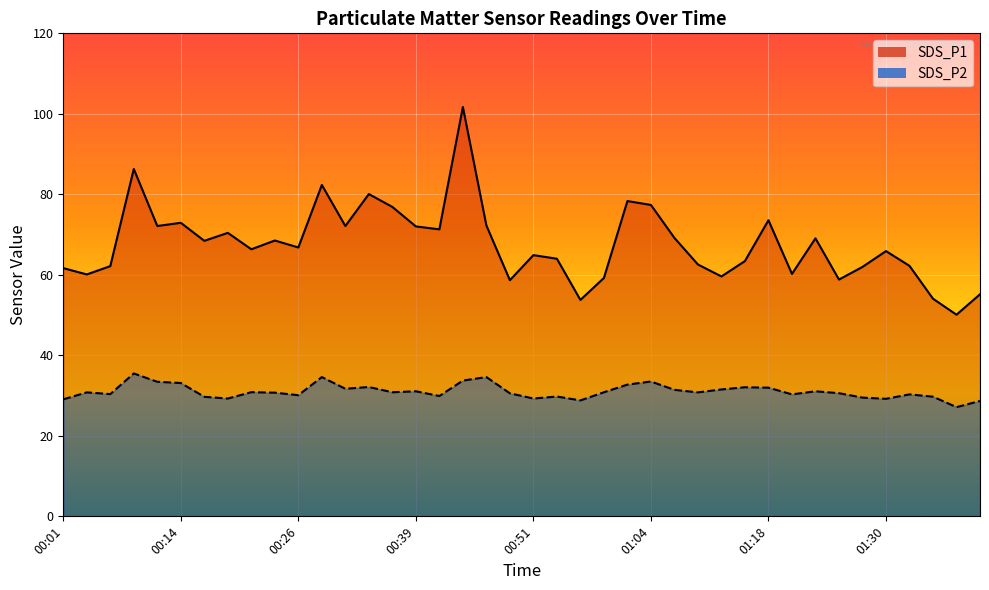

How many interior local valleys does the SDS_P2 series have?

12